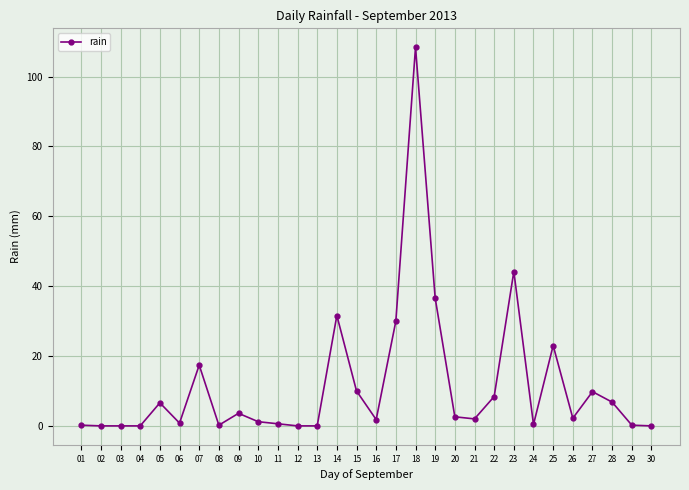

True or false: the data has more than 2 interior local peaks.

True